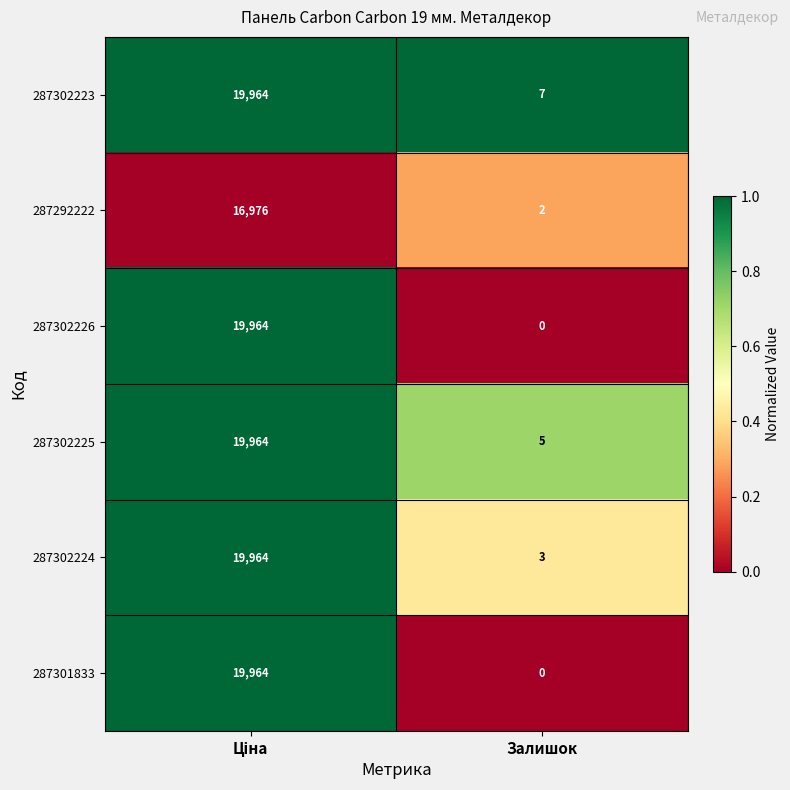

True or false: 287301833 has a value of 0 at Залишок.

True